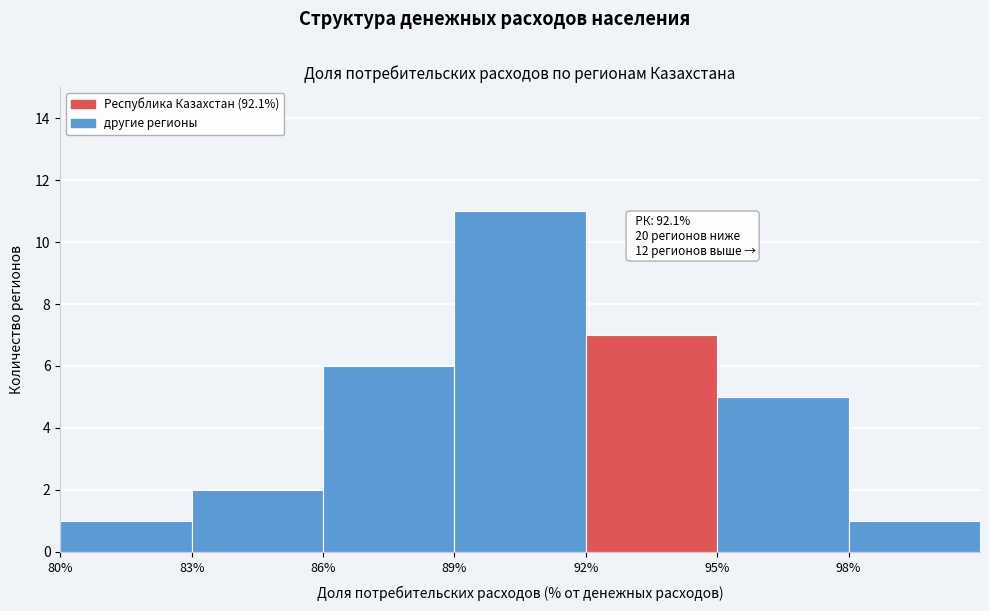

Over which range of the x-axis is the bar tallest?

89 to 92